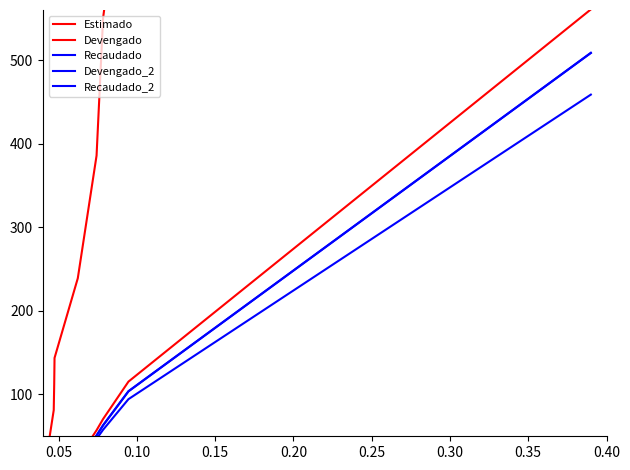

How many values in Devengado are above zero?

19